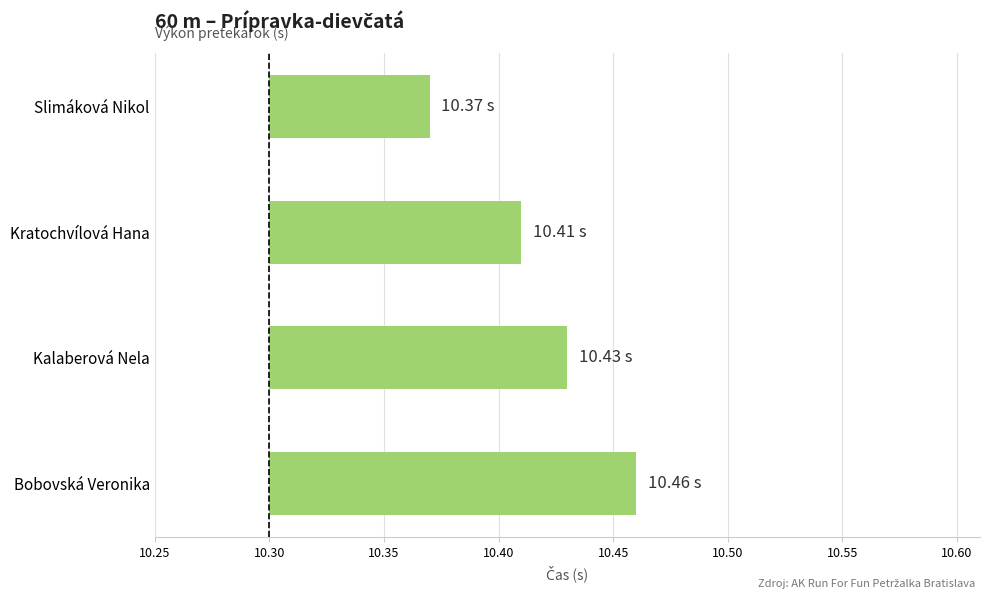

How many categories are shown in the chart?

4